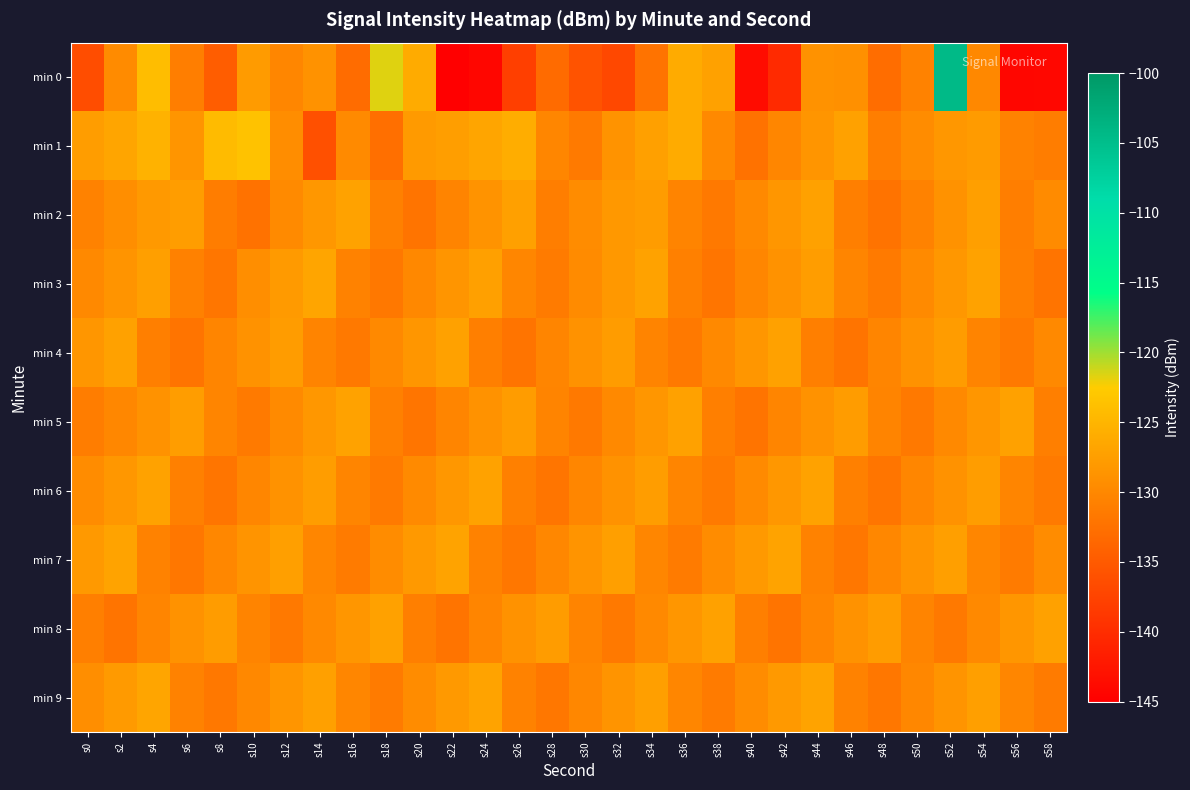

Which series has the largest total across all categories?

min 1